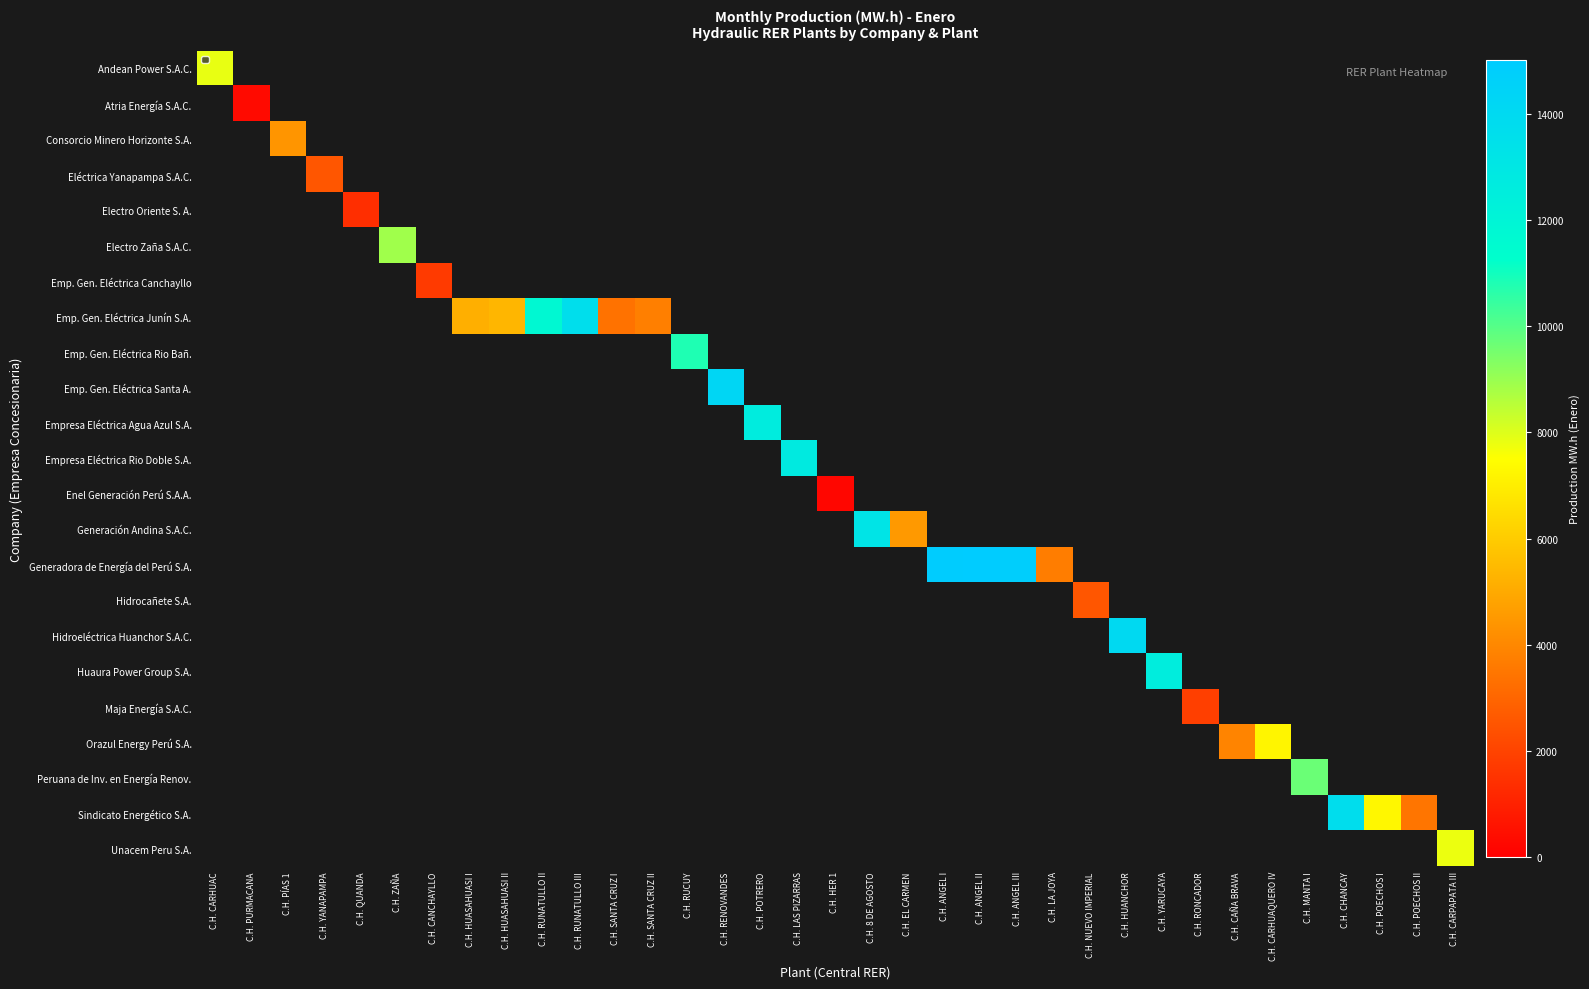

Which category has the highest value across all series?

C.H. ANGEL II